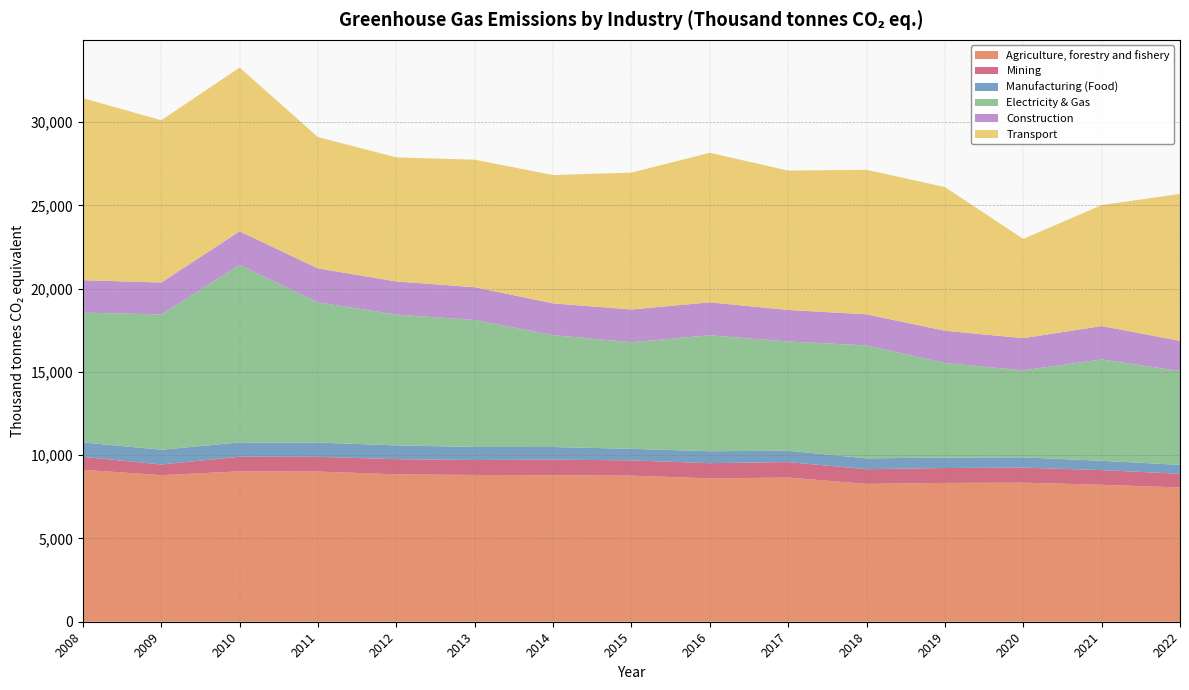

Reading left to right, what are all the values shown in this chart?

Agriculture, forestry and fishery: 2008=9124.1	2009=8801.6	2010=9030.6	2011=9018.2	2012=8850.0	2013=8814.5	2014=8794.1	2015=8770.3	2016=8606.8	2017=8658.0	2018=8278.2	2019=8336.1	2020=8349.7	2021=8223.5	2022=8062.5
Mining: 2008=776.4	2009=641.0	2010=877.1	2011=884.9	2012=912.2	2013=897.1	2014=939.7	2015=918.4	2016=915.7	2017=928.5	2018=881.7	2019=894.3	2020=904.7	2021=882.0	2022=820.8
Manufacturing (Food): 2008=866.3	2009=886.0	2010=859.4	2011=853.2	2012=825.7	2013=782.4	2014=756.8	2015=693.5	2016=715.0	2017=681.9	2018=648.9	2019=628.7	2020=616.8	2021=557.8	2022=536.7
Electricity & Gas: 2008=7792.1	2009=8121.6	2010=10655.5	2011=8418.7	2012=7855.7	2013=7625.7	2014=6718.6	2015=6401.1	2016=6962.9	2017=6558.7	2018=6782.3	2019=5673.5	2020=5225.5	2021=6085.2	2022=5636.6
Construction: 2008=1950.6	2009=1919.2	2010=2018.1	2011=2042.0	2012=1989.0	2013=1968.5	2014=1907.1	2015=1966.8	2016=1979.5	2017=1893.4	2018=1867.4	2019=1941.6	2020=1930.1	2021=2007.3	2022=1809.2
Transport: 2008=10933.3	2009=9743.8	2010=9836.6	2011=7884.8	2012=7450.7	2013=7655.8	2014=7705.4	2015=8220.4	2016=8980.5	2017=8369.3	2018=8677.2	2019=8627.4	2020=5960.6	2021=7263.5	2022=8821.8